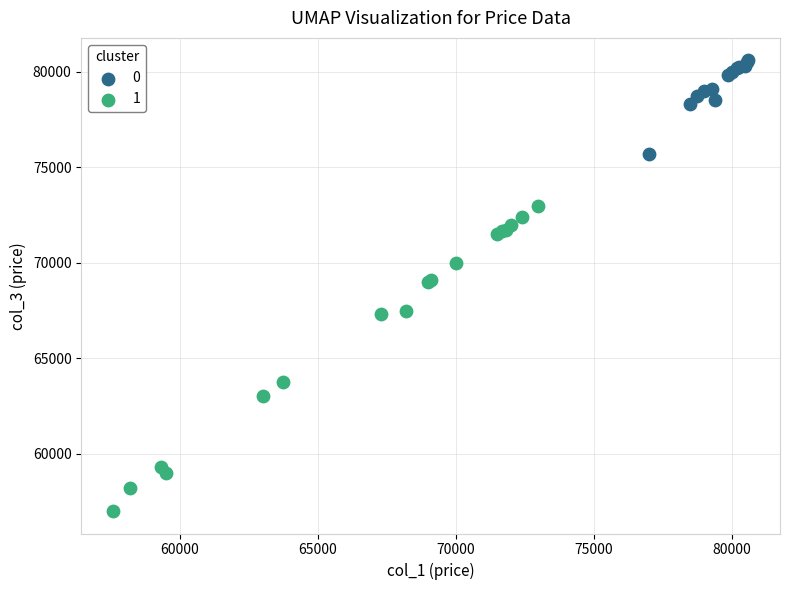

What are all the series names shown in the legend?

0, 1